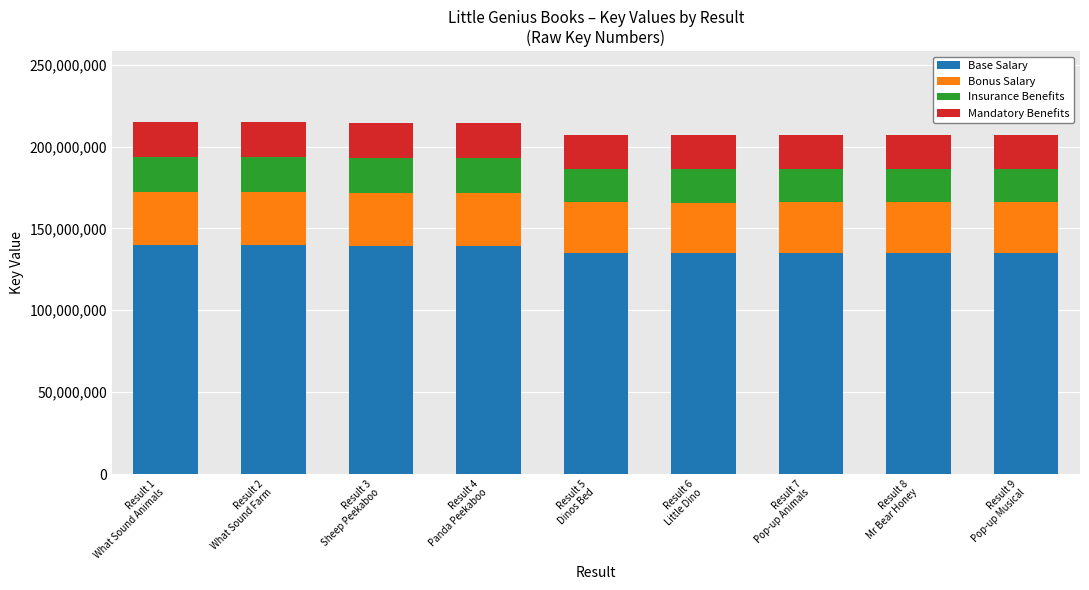

What is the highest value of the Base Salary series?

139871012.5